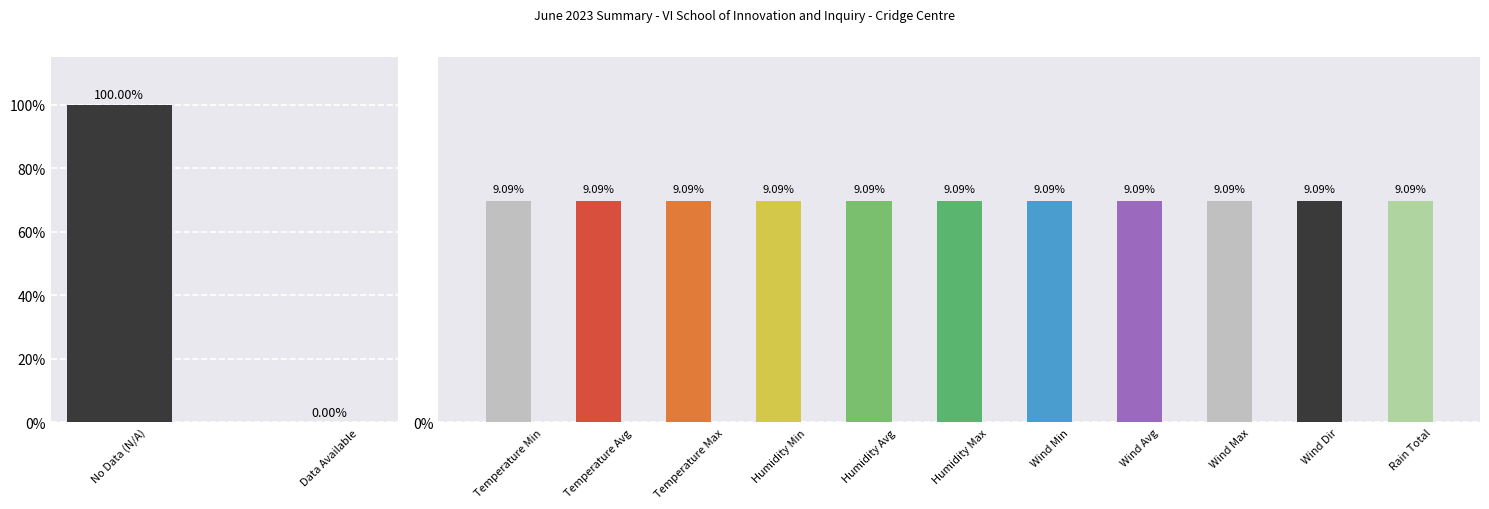

Which category has the highest value across all series?

No Data (N/A)